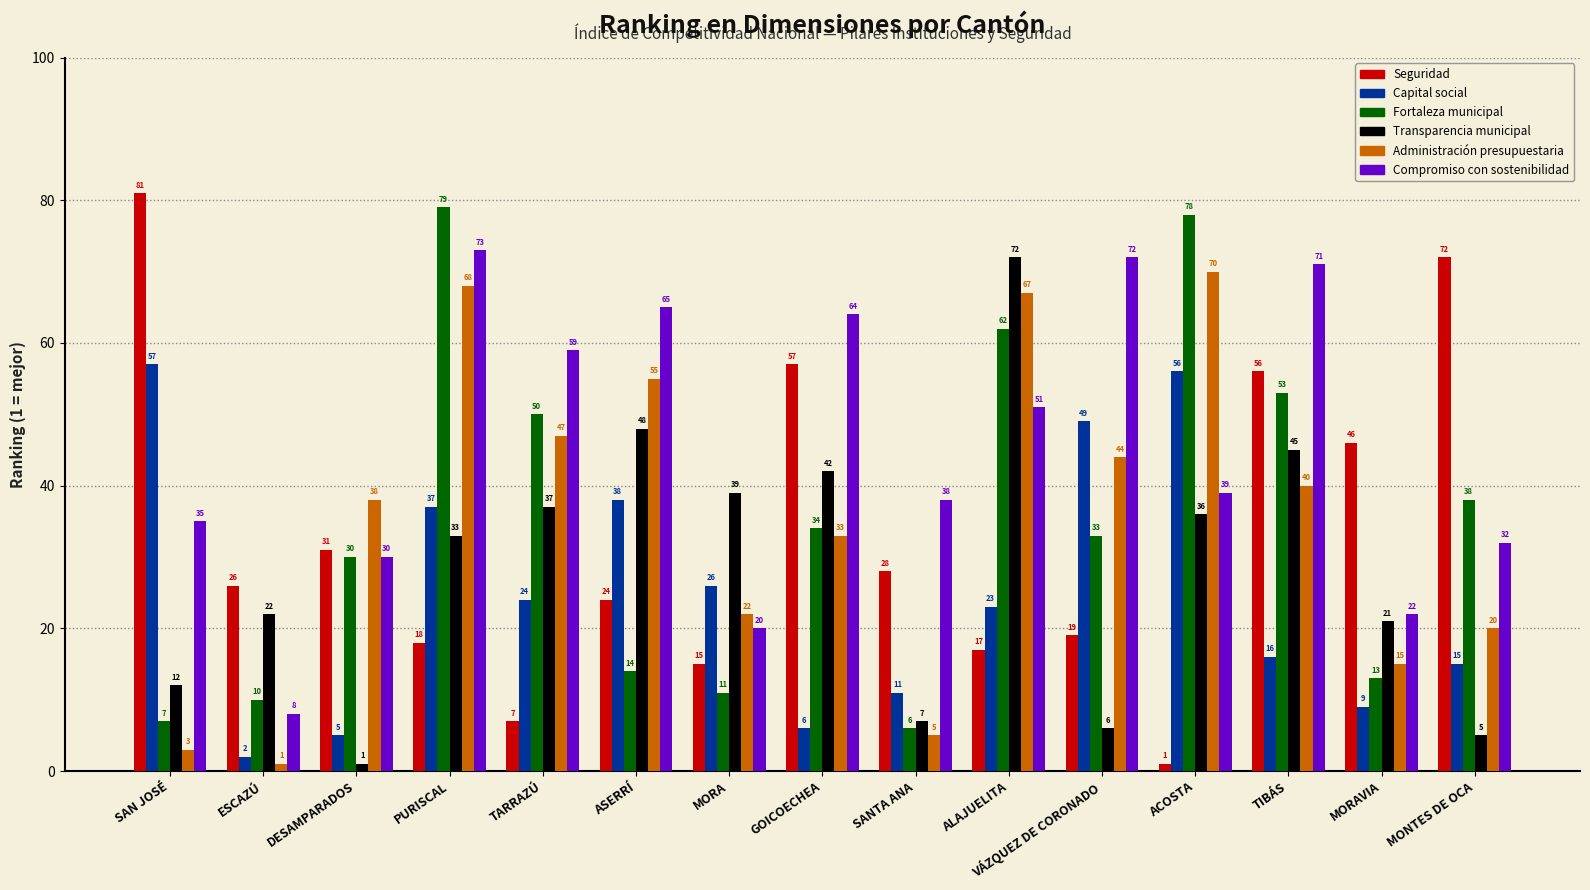

Reading right to left, what are all the values shown in this chart?

Seguridad: MONTES DE OCA=72	MORAVIA=46	TIBÁS=56	ACOSTA=1	VÁZQUEZ DE CORONADO=19	ALAJUELITA=17	SANTA ANA=28	GOICOECHEA=57	MORA=15	ASERRÍ=24	TARRAZÚ=7	PURISCAL=18	DESAMPARADOS=31	ESCAZÚ=26	SAN JOSÉ=81
Capital social: MONTES DE OCA=15	MORAVIA=9	TIBÁS=16	ACOSTA=56	VÁZQUEZ DE CORONADO=49	ALAJUELITA=23	SANTA ANA=11	GOICOECHEA=6	MORA=26	ASERRÍ=38	TARRAZÚ=24	PURISCAL=37	DESAMPARADOS=5	ESCAZÚ=2	SAN JOSÉ=57
Fortaleza municipal: MONTES DE OCA=38	MORAVIA=13	TIBÁS=53	ACOSTA=78	VÁZQUEZ DE CORONADO=33	ALAJUELITA=62	SANTA ANA=6	GOICOECHEA=34	MORA=11	ASERRÍ=14	TARRAZÚ=50	PURISCAL=79	DESAMPARADOS=30	ESCAZÚ=10	SAN JOSÉ=7
Transparencia municipal: MONTES DE OCA=5	MORAVIA=21	TIBÁS=45	ACOSTA=36	VÁZQUEZ DE CORONADO=6	ALAJUELITA=72	SANTA ANA=7	GOICOECHEA=42	MORA=39	ASERRÍ=48	TARRAZÚ=37	PURISCAL=33	DESAMPARADOS=1	ESCAZÚ=22	SAN JOSÉ=12
Administración presupuestaria: MONTES DE OCA=20	MORAVIA=15	TIBÁS=40	ACOSTA=70	VÁZQUEZ DE CORONADO=44	ALAJUELITA=67	SANTA ANA=5	GOICOECHEA=33	MORA=22	ASERRÍ=55	TARRAZÚ=47	PURISCAL=68	DESAMPARADOS=38	ESCAZÚ=1	SAN JOSÉ=3
Compromiso con sostenibilidad: MONTES DE OCA=32	MORAVIA=22	TIBÁS=71	ACOSTA=39	VÁZQUEZ DE CORONADO=72	ALAJUELITA=51	SANTA ANA=38	GOICOECHEA=64	MORA=20	ASERRÍ=65	TARRAZÚ=59	PURISCAL=73	DESAMPARADOS=30	ESCAZÚ=8	SAN JOSÉ=35